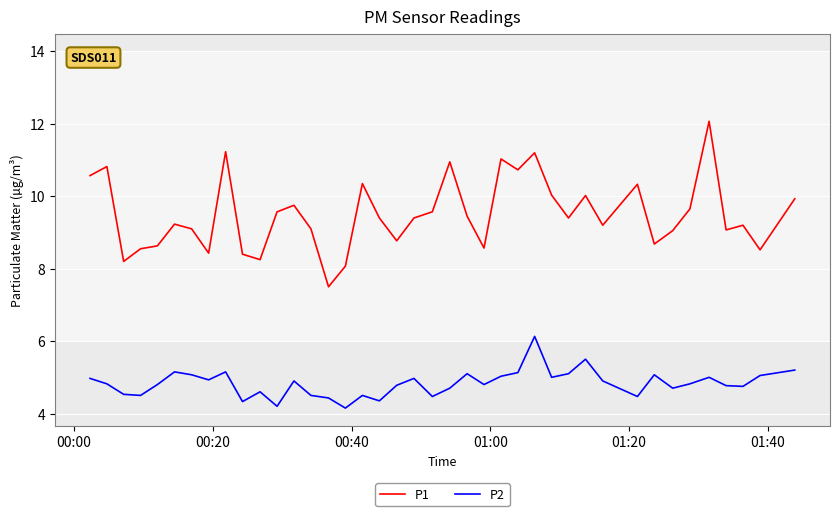

How many lines are shown in the chart?

2